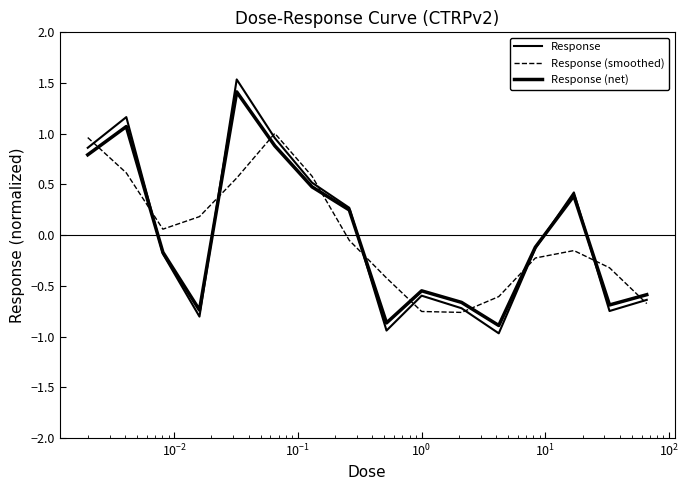

Does the chart have visible grid lines?

No